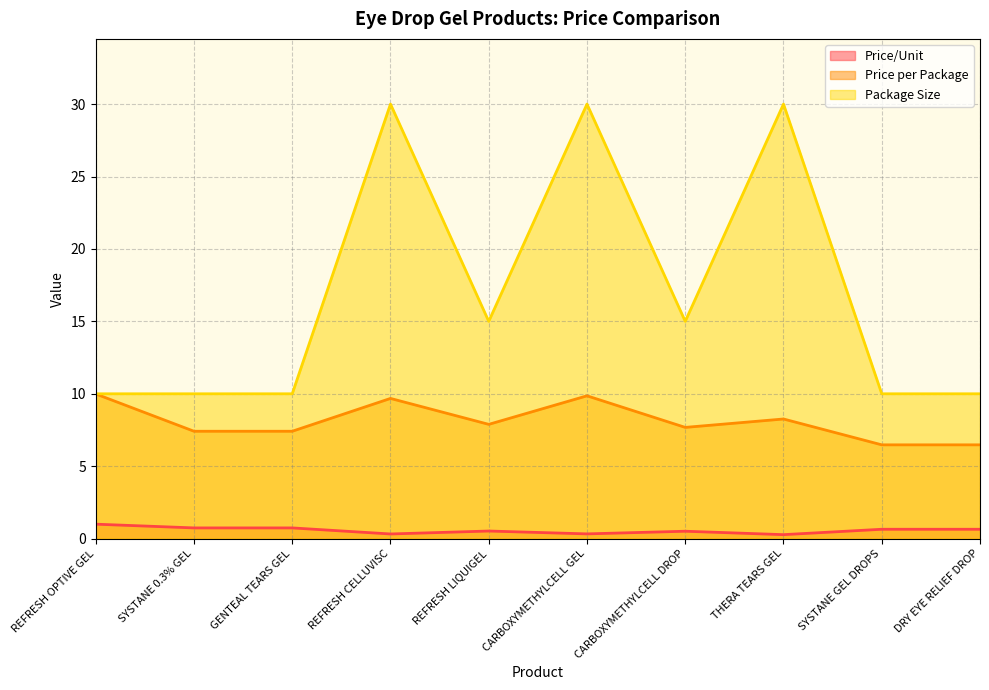

In Price per Package, how many points are lower than both neighbors (excluding endpoints)?

2